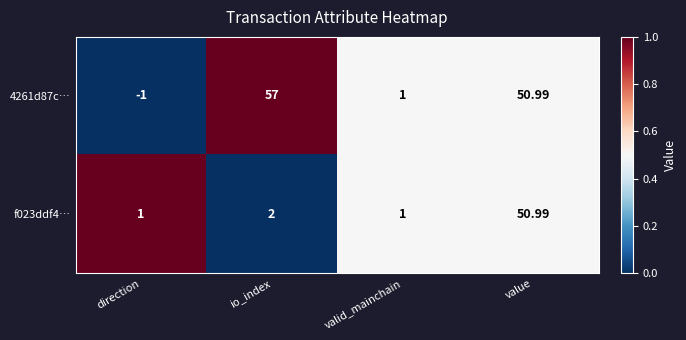

At which label is f023ddf4… closest to 25?

io_index